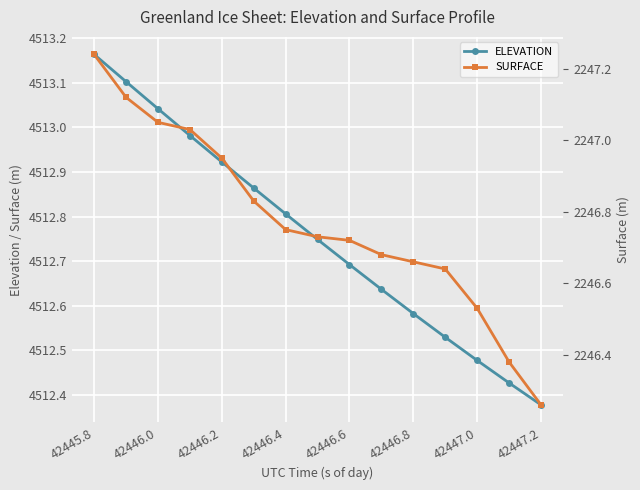

At which label does ELEVATION reach its minimum?

42447.2